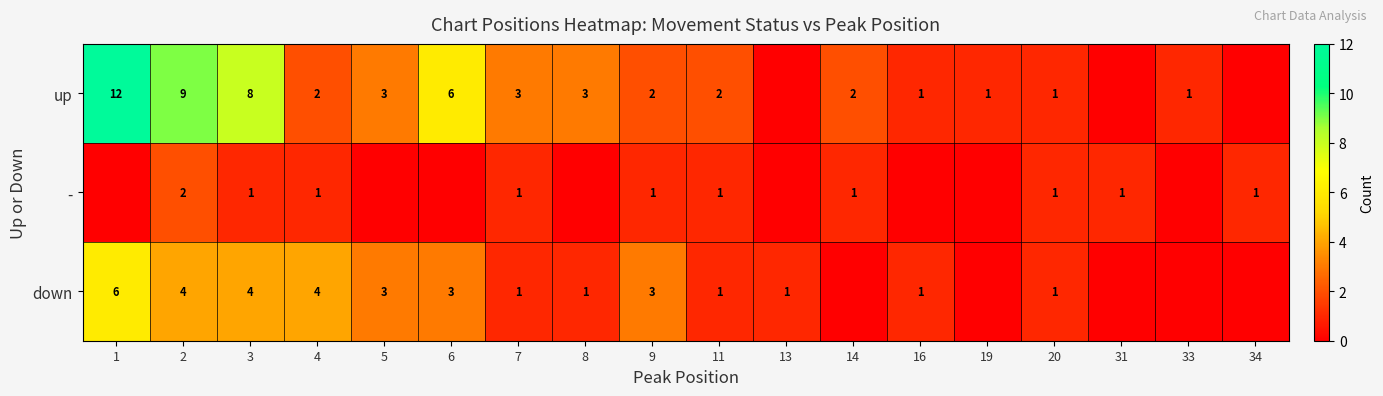

The value of - at 9 is 1. True or false?

True